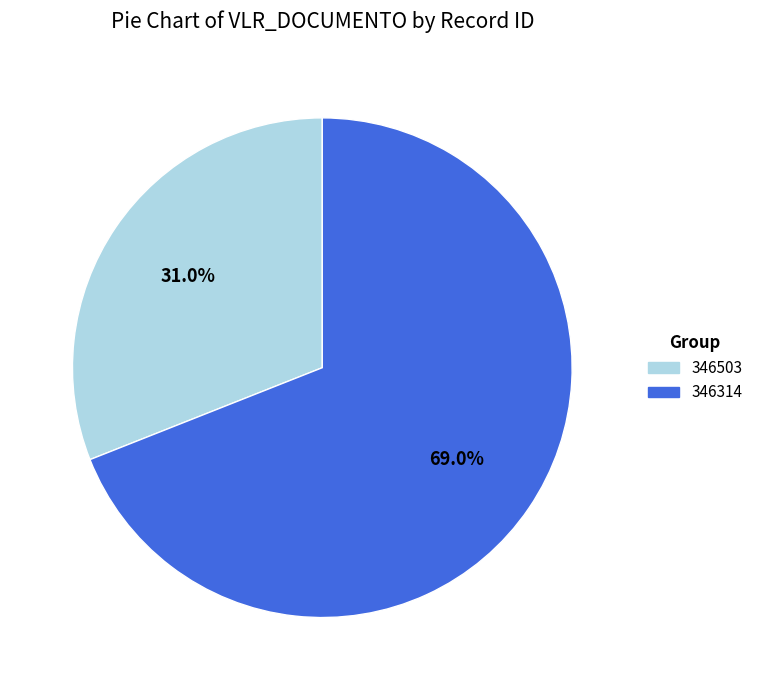

To the nearest percent, what is the difference between the 346314 and 346503 slice percentages?

38%